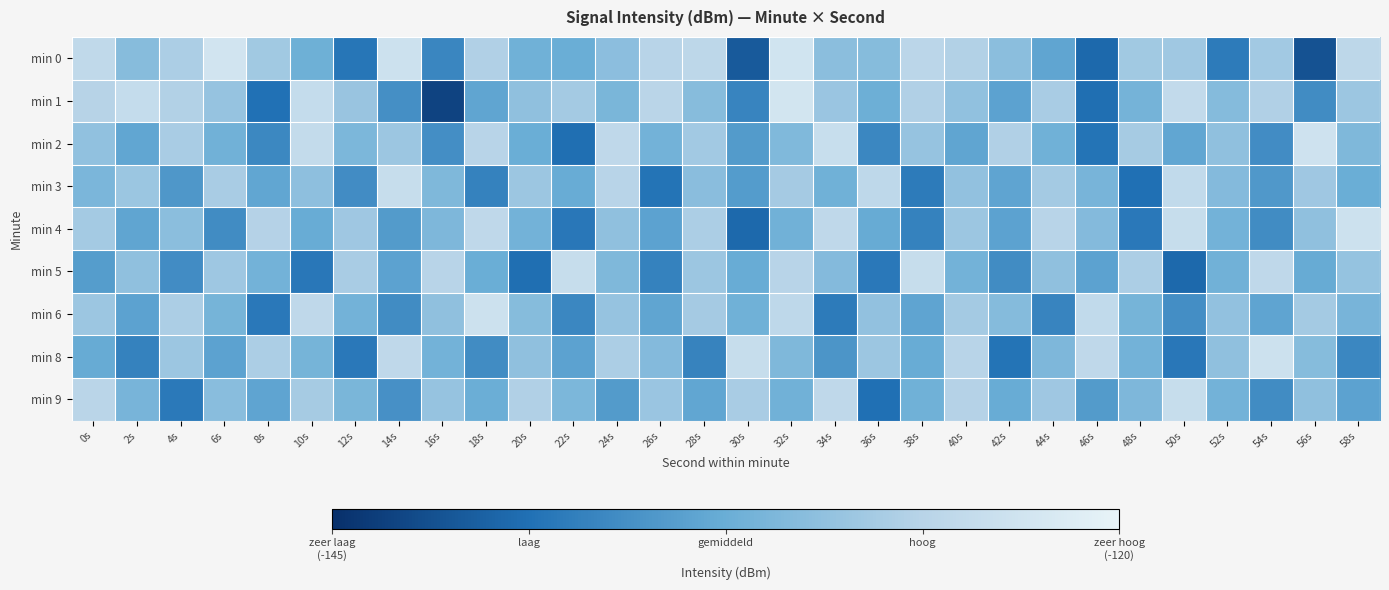

Which series has the widest spread of values?

min 1